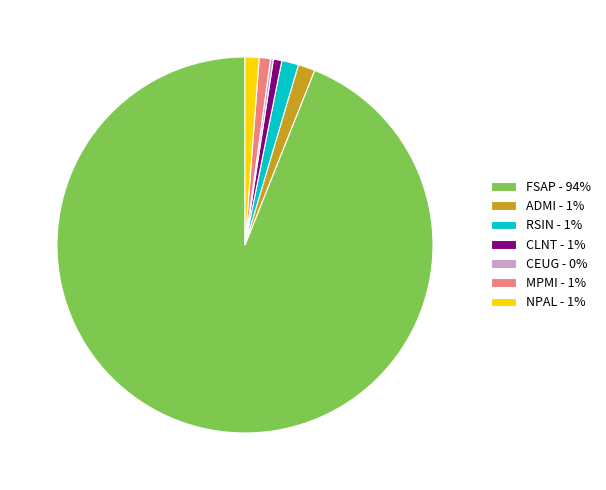

What is the majority slice?

FSAP